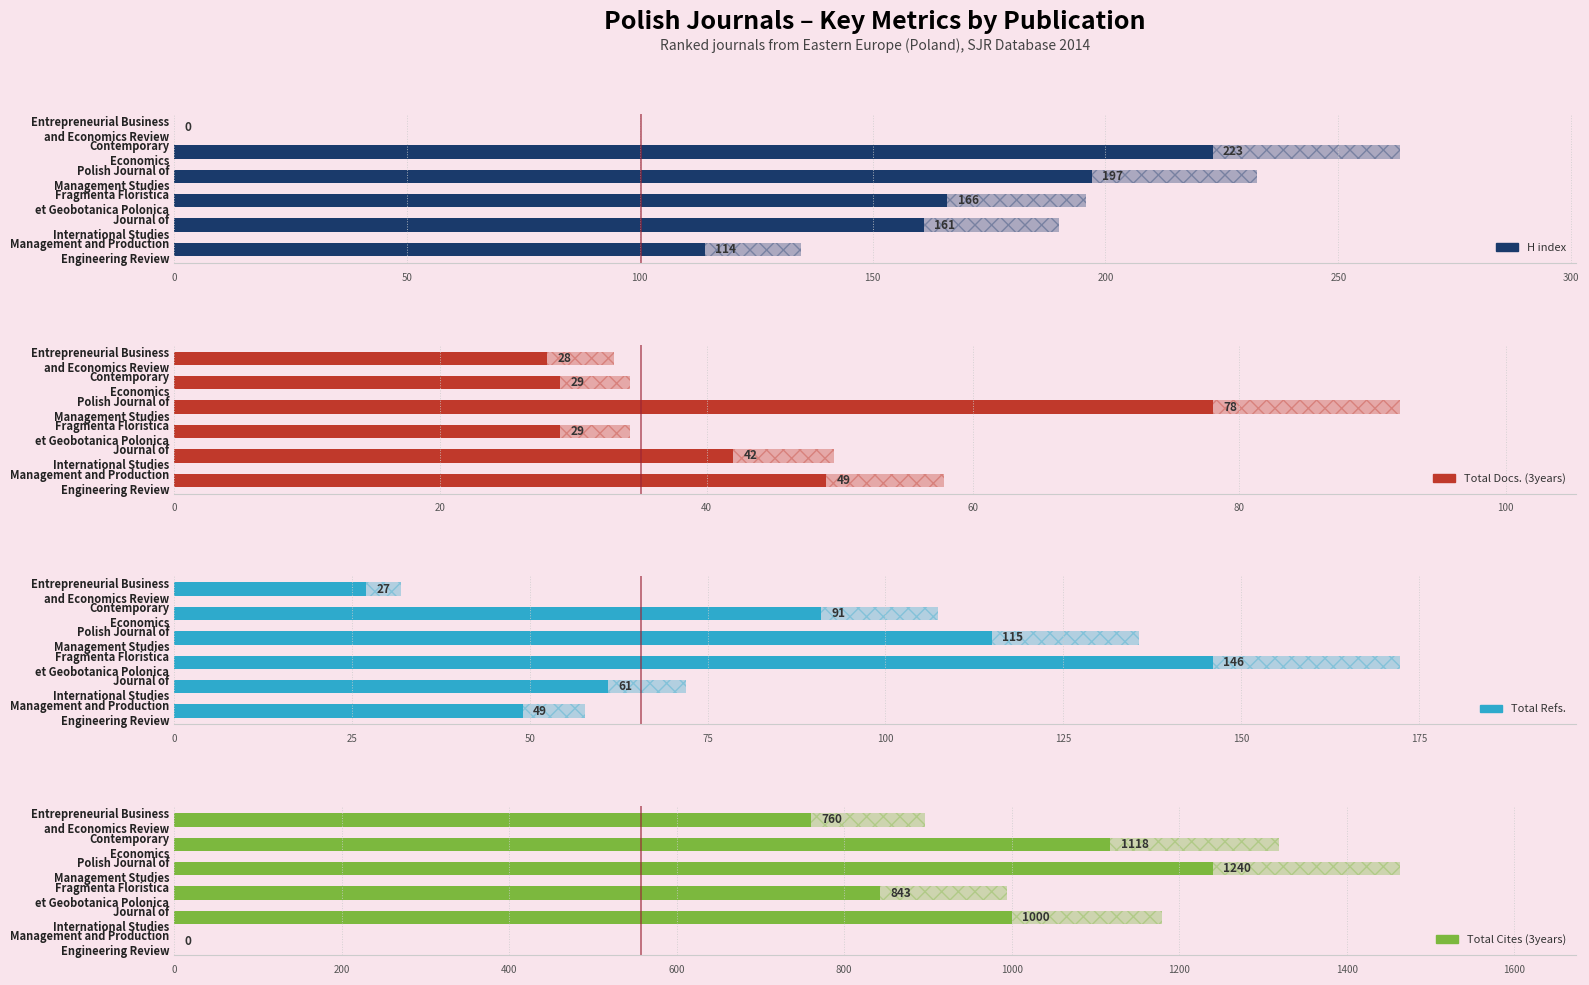

True or false: H index has a value of 0 at Entrepreneurial Business and Economics Review.

True